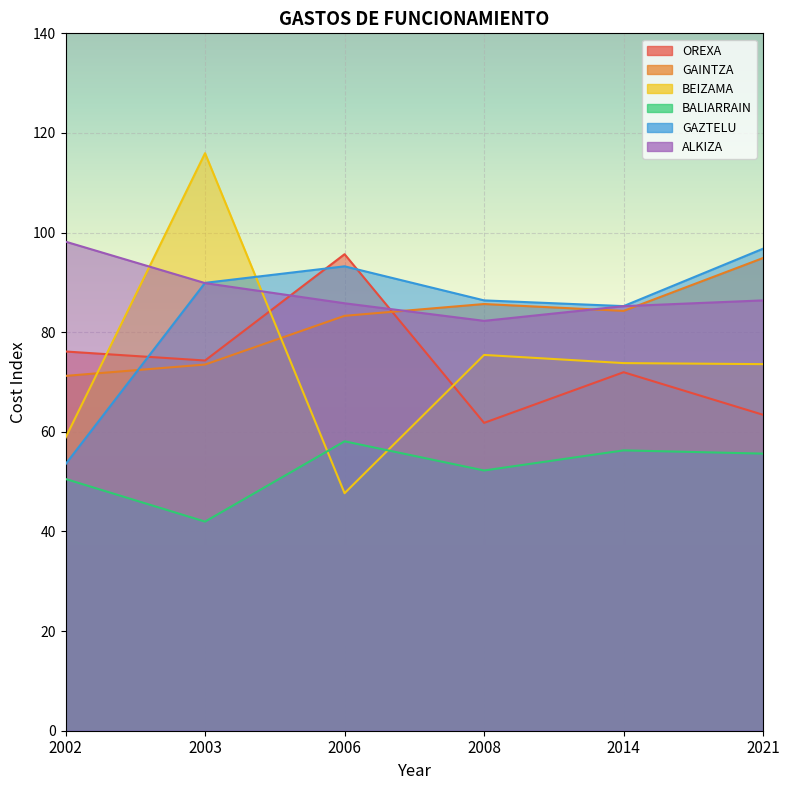

Between which two adjacent categories do GAZTELU and GAINTZA first intersect?

2002 and 2003